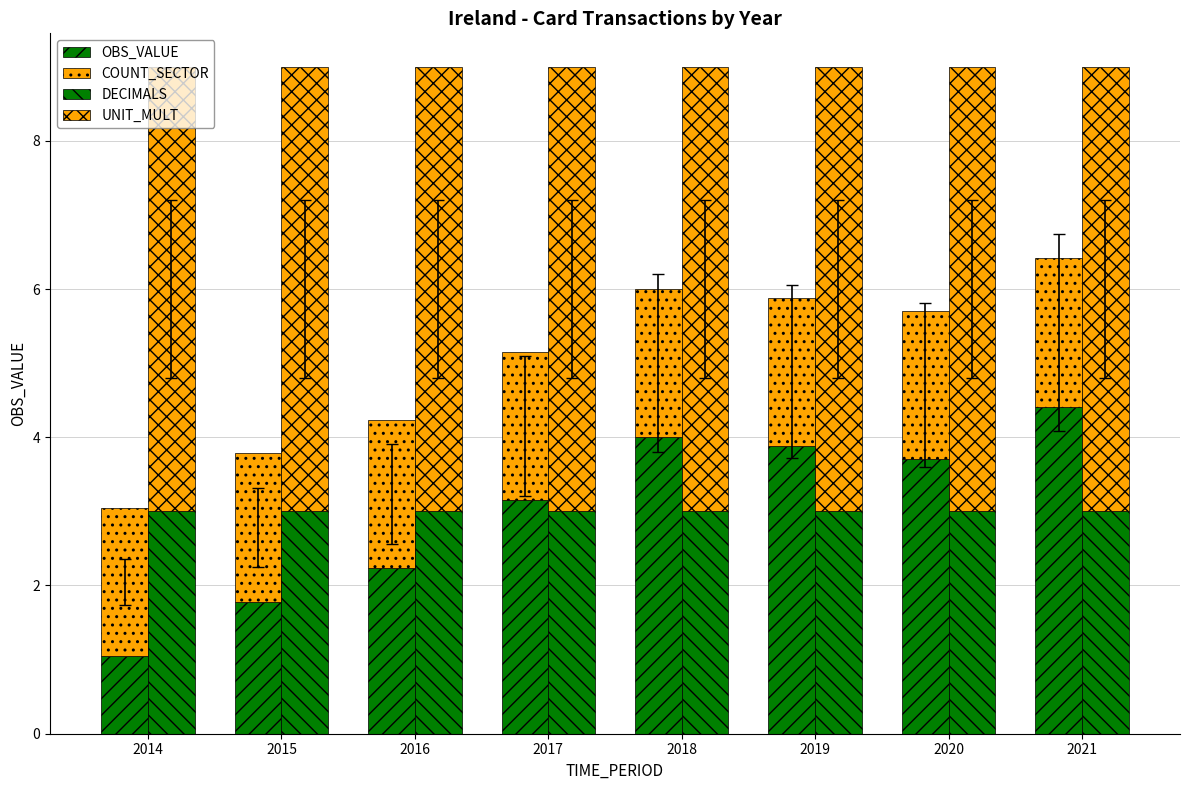

What is the value of the COUNT_SECTOR bar at the 3rd from the left?

2.0